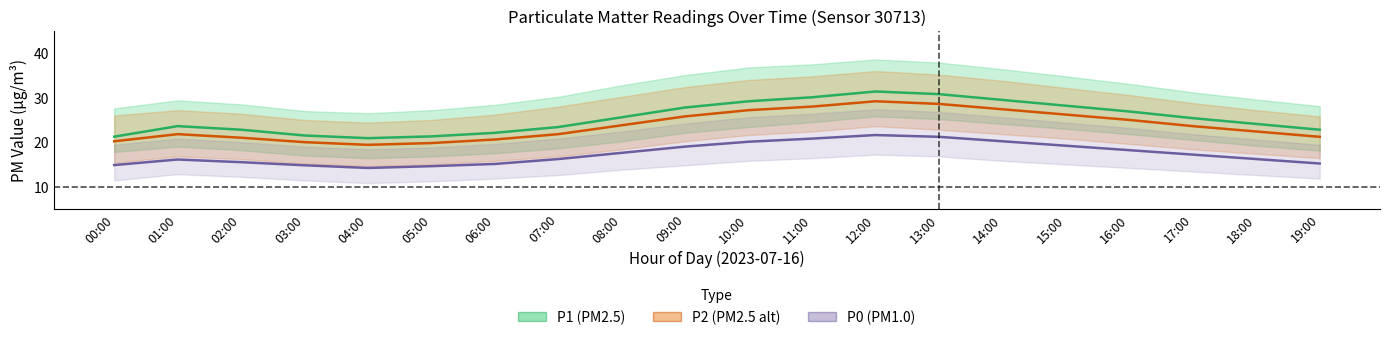

True or false: P2 and P1 cross at least once.

False